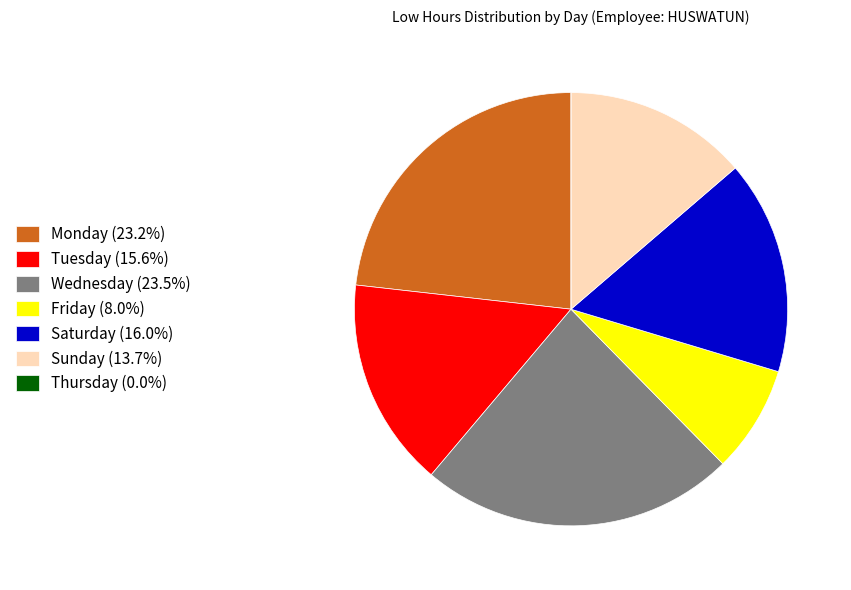

Is there any slice that represents more than half of the pie?

No